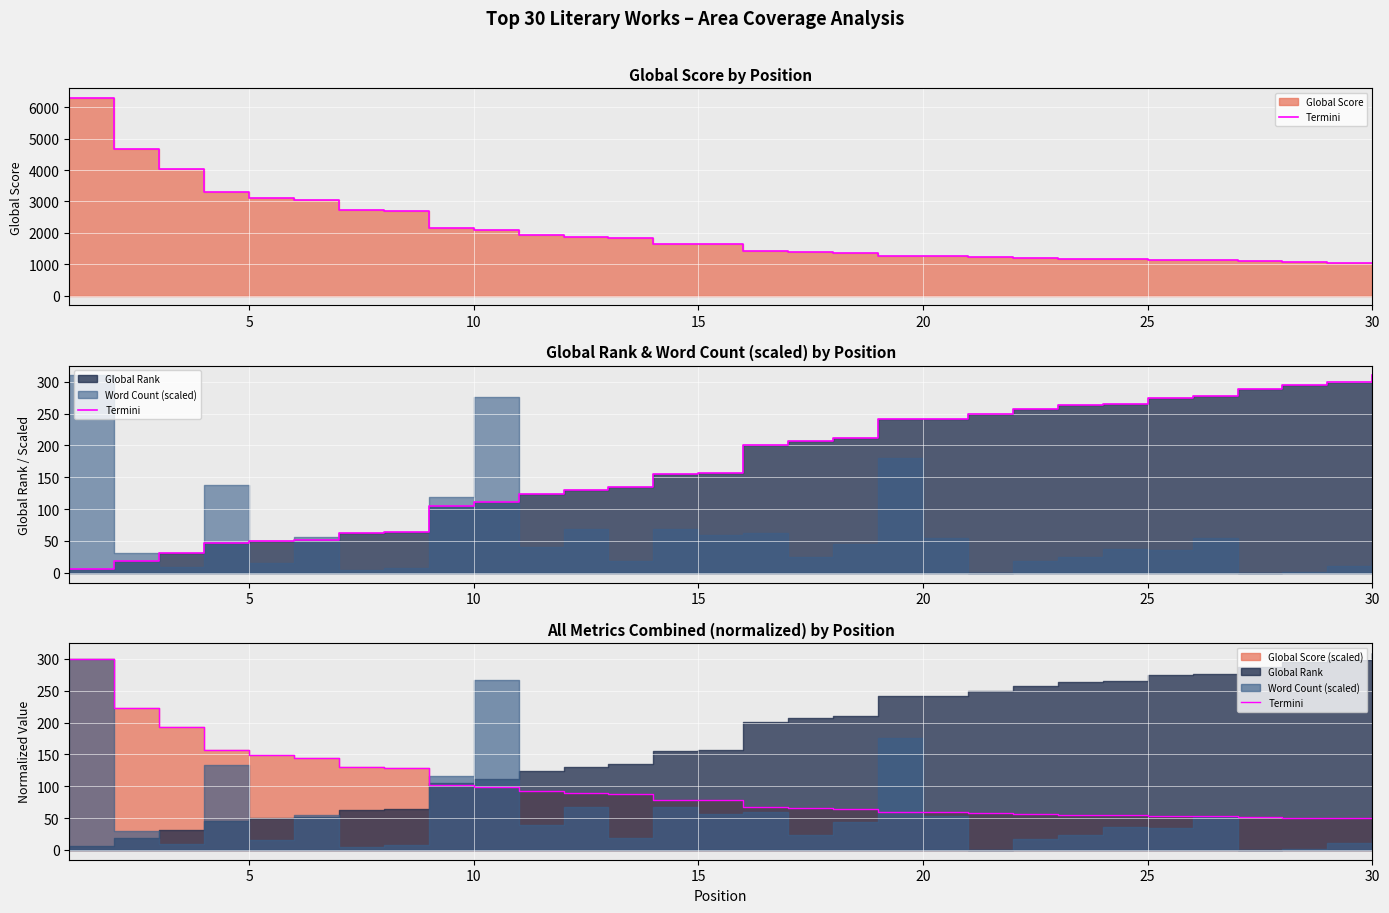

Reading left to right, list all the values displayed in this chart.

300.0	222.6	192.4	157.5	148.5	145.1	130.4	128.9	102.2	99.5	92.3	89.7	87.4	78.8	78.6	67.4	65.5	64.7	59.5	59.4	58.2	56.6	55.4	55.1	53.9	53.5	52.3	50.8	49.9	49.4